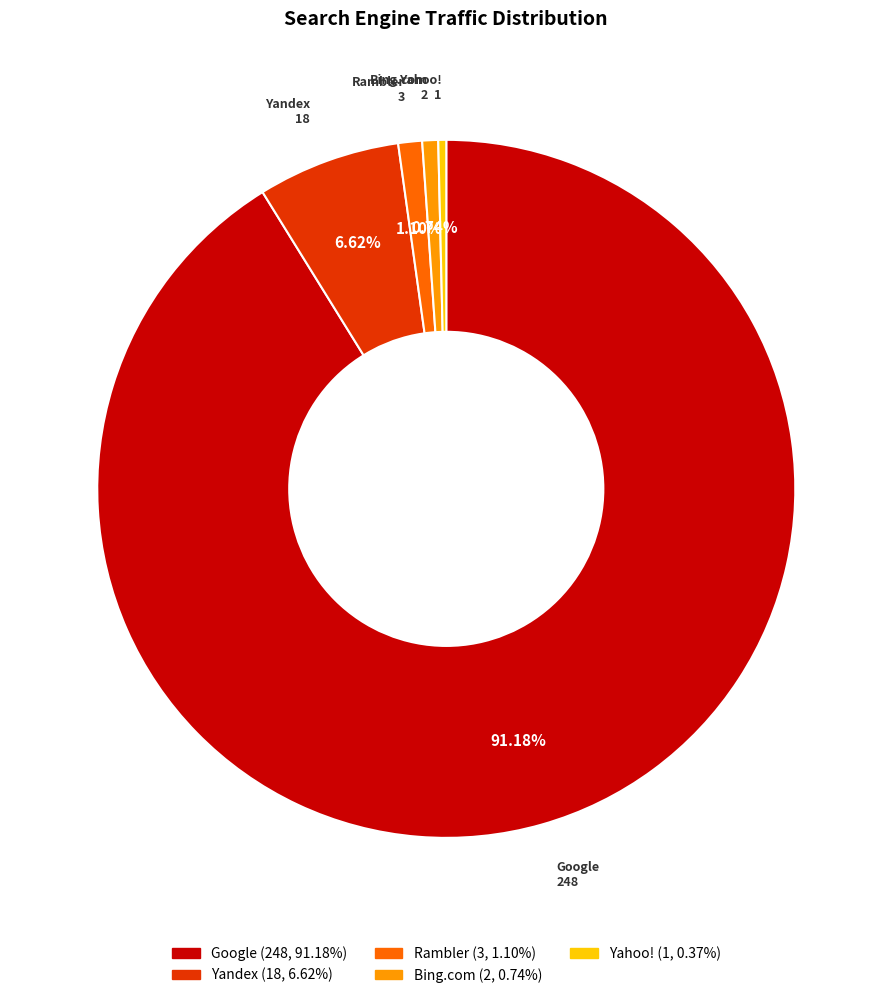

Is there a majority slice in this chart?

Yes